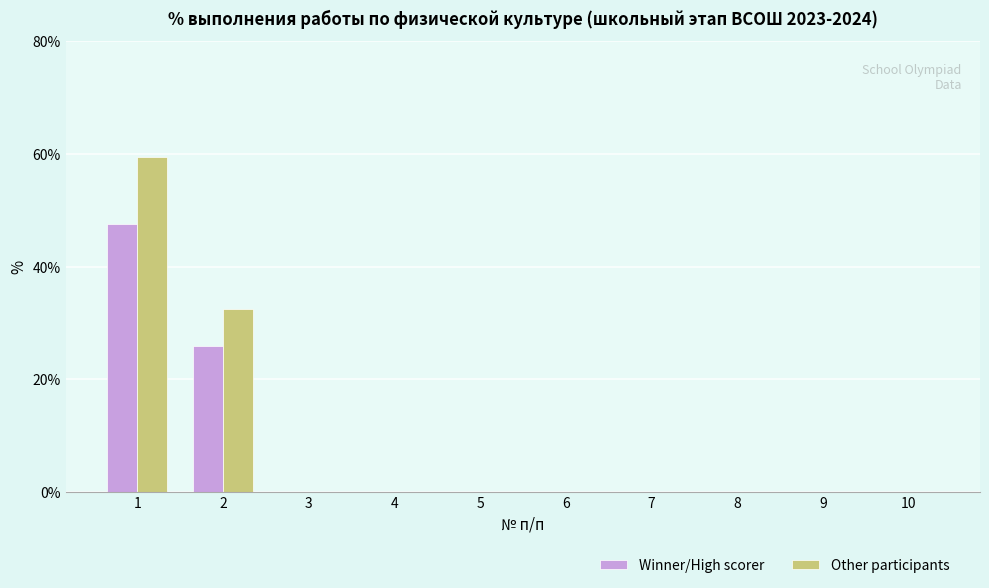

The Winner/High scorer series shows 0.0 at 5. True or false?

True